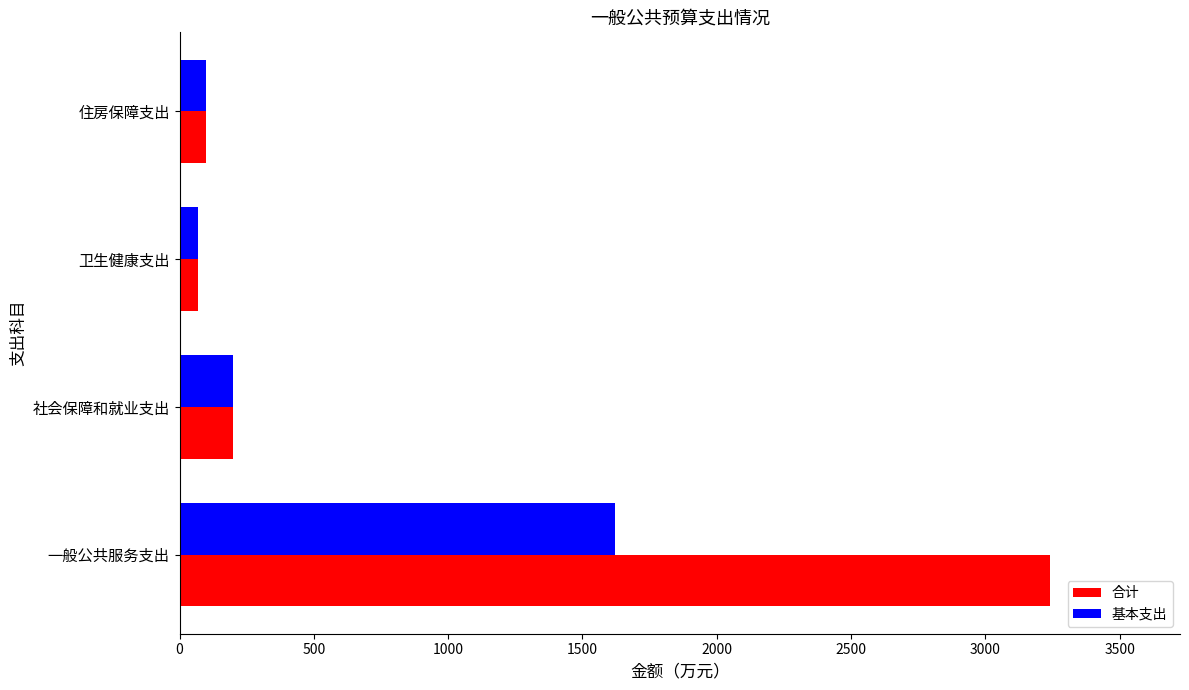

What is the smallest value displayed?

69.2